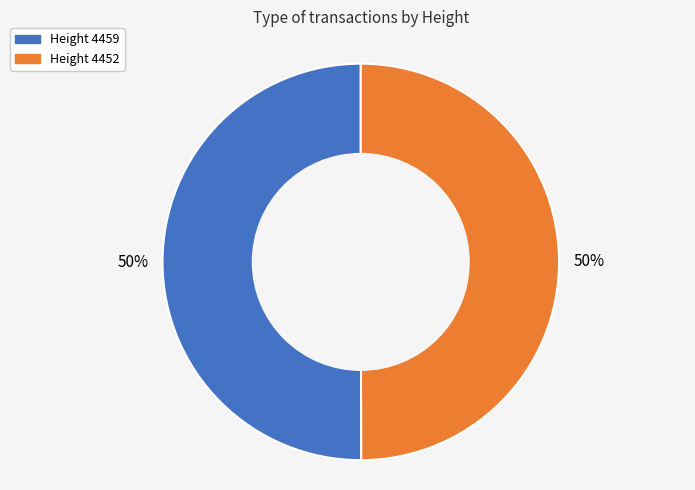

Approximately how many times larger is the value at Height 4452 compared to Height 4459?

1.0